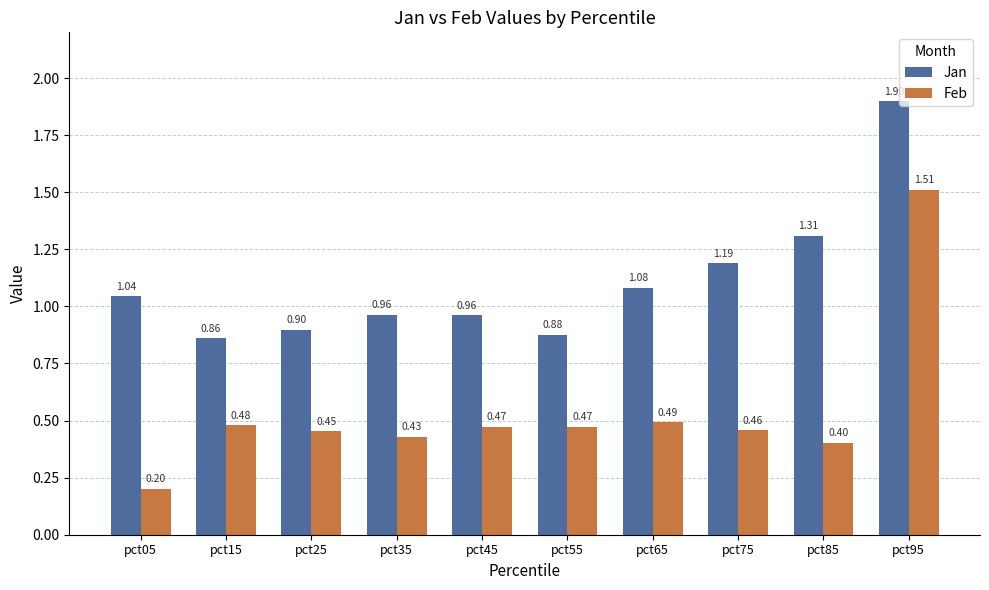

At which category is the sum across all series the highest?

pct95